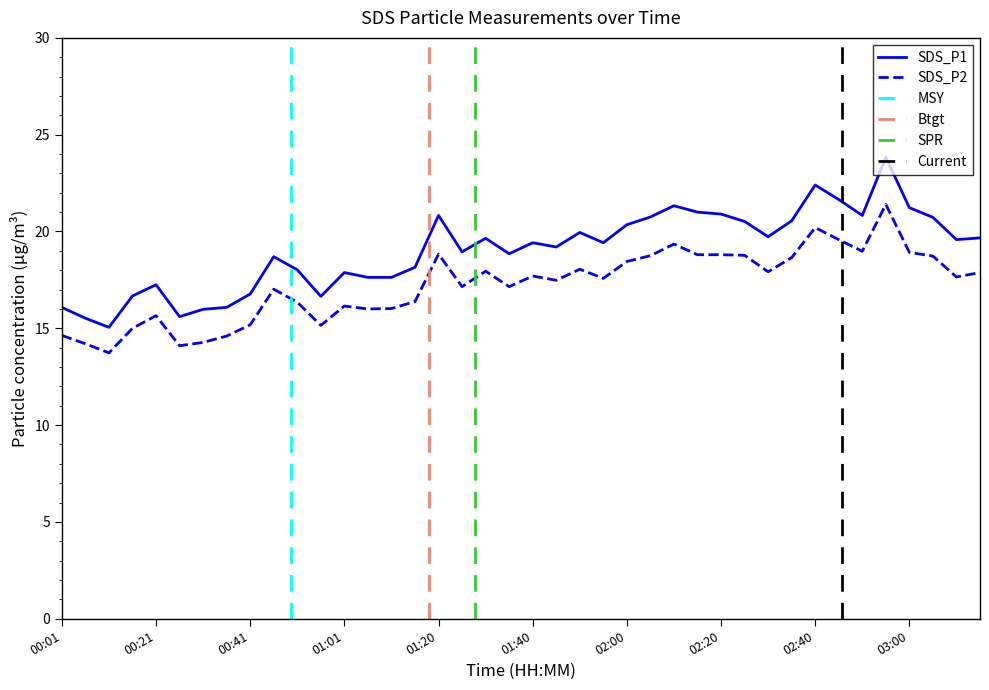

What is the total value across all series at 01:50?

38.0